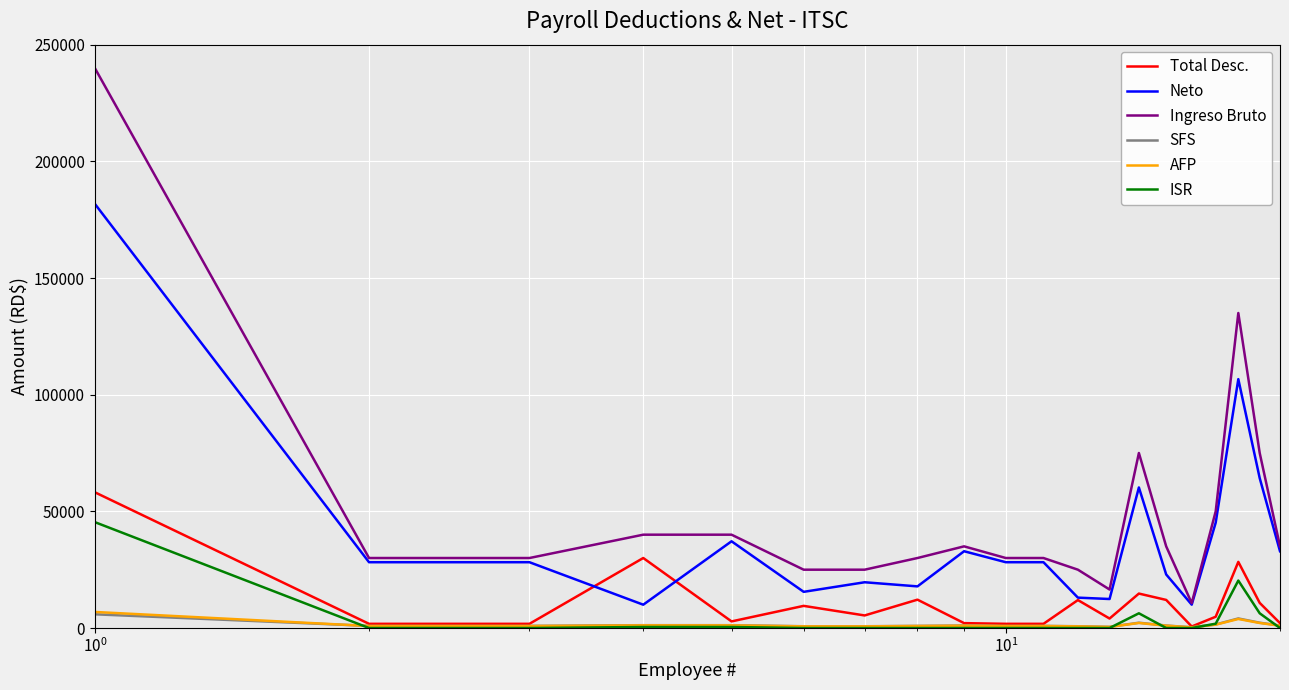

What is the highest value of the ISR series?

45390.1